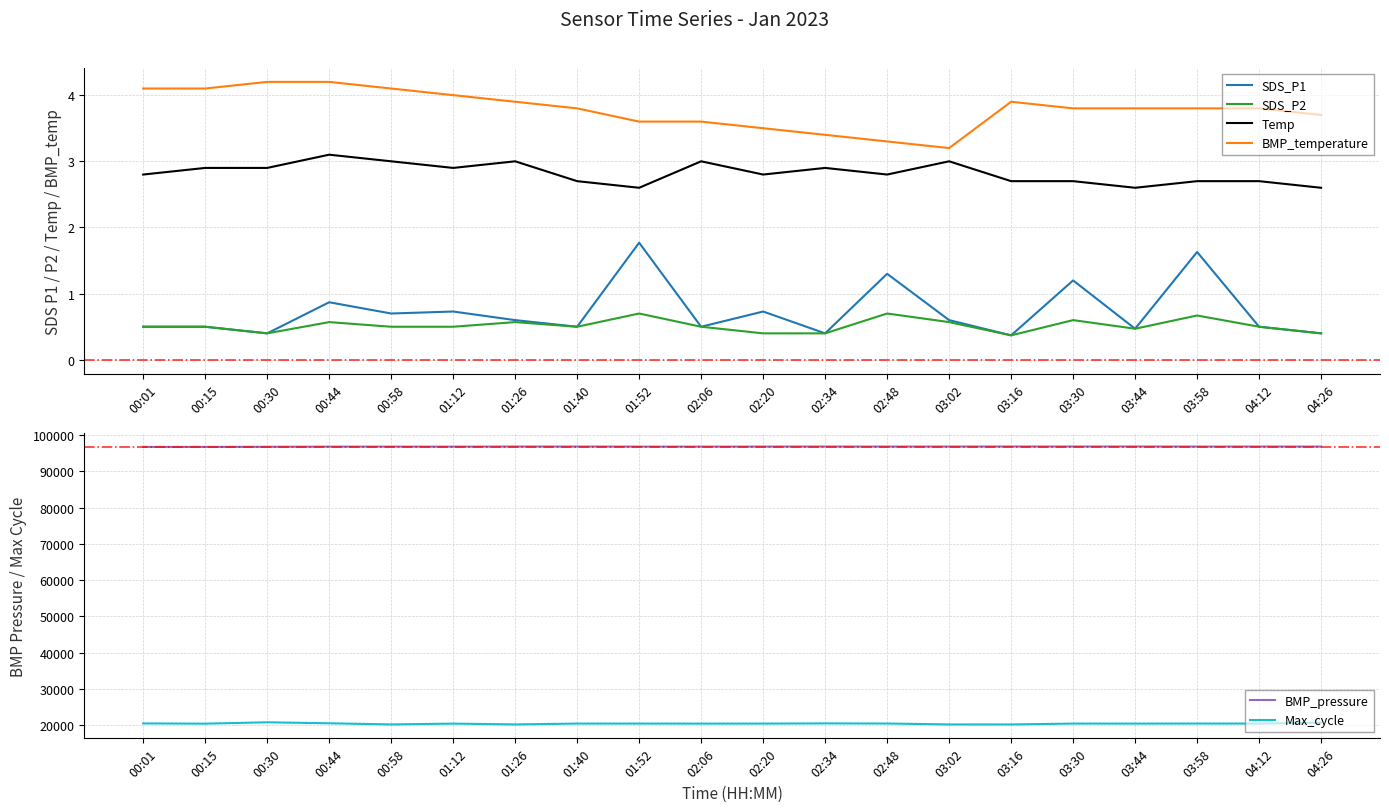

How many series are shown in this chart?

6